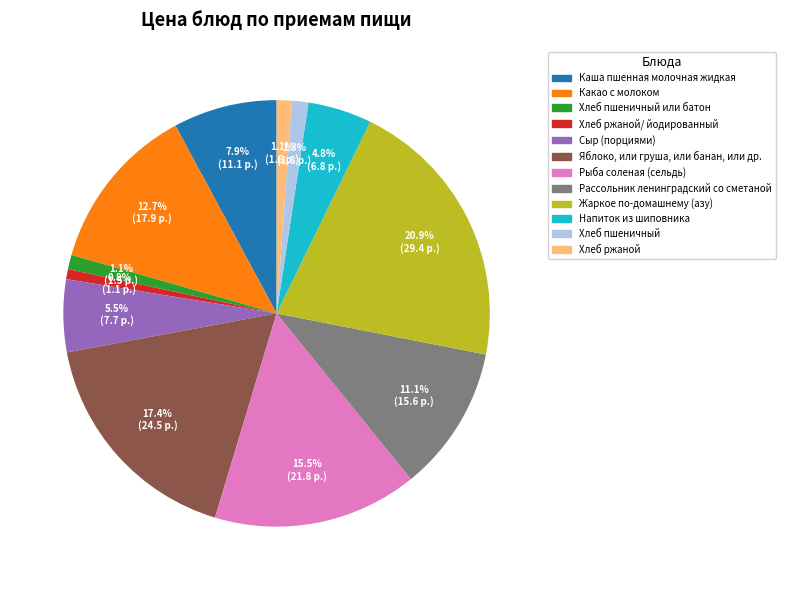

What percentage is the Напиток из шиповника slice, to the nearest percent?

5%